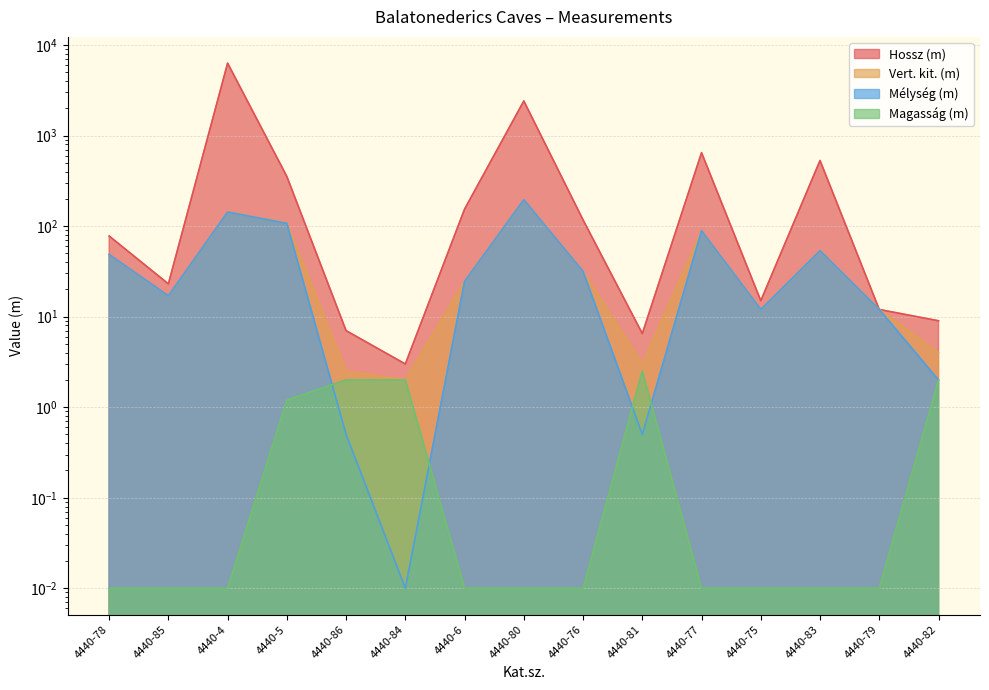

At which label is Magasság (m) closest to 1?

4440-5